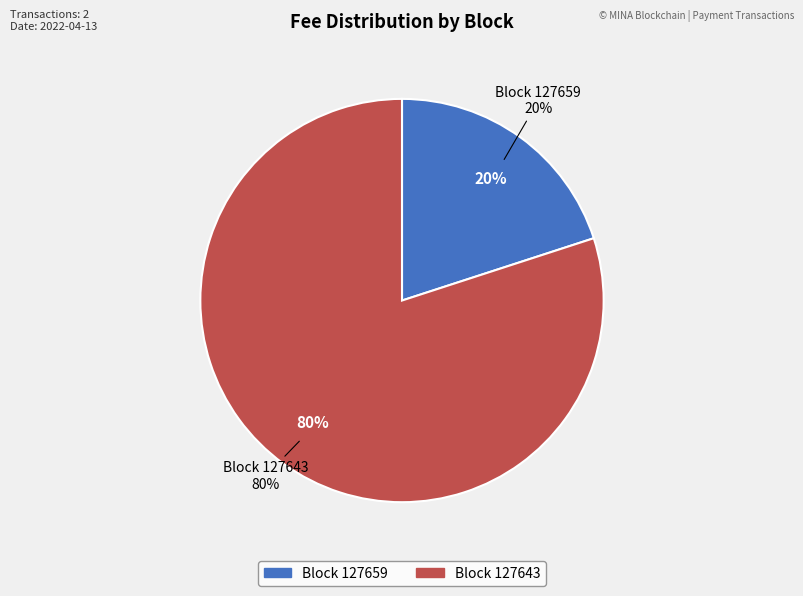

The 127643 slice represents 92% of the pie. True or false?

False